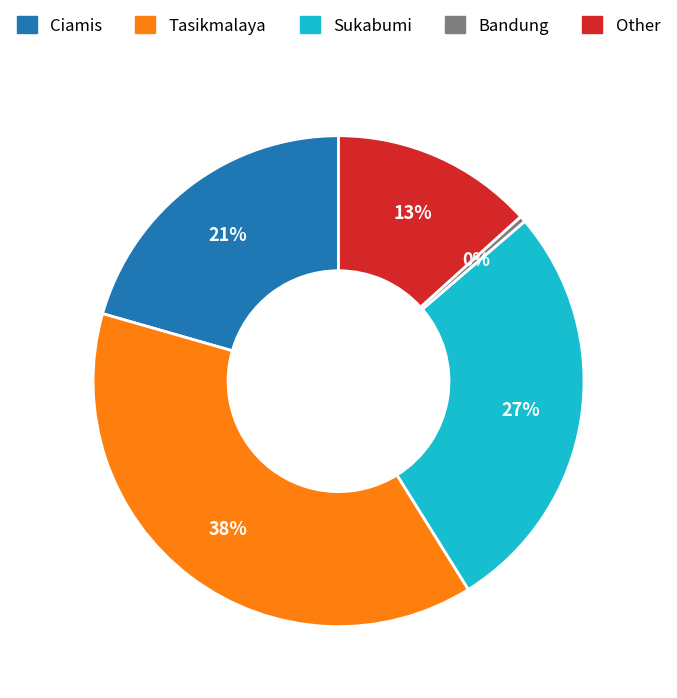

Does Ciamis represent more than half of the total?

No